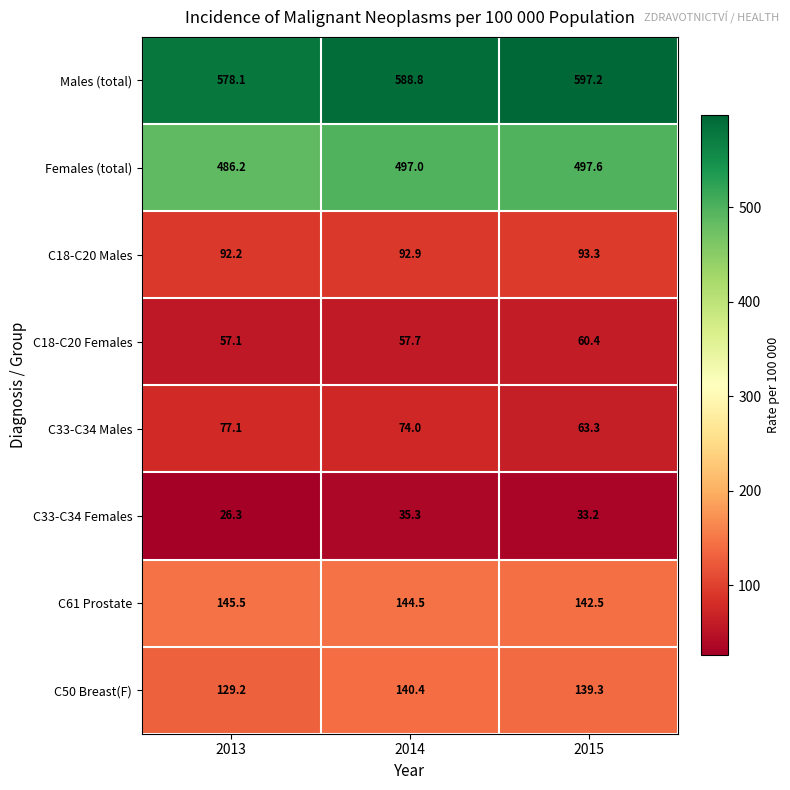

Reading left to right, extract all data points from this chart.

Males (total): 2013=578.1	2014=588.8	2015=597.2
Females (total): 2013=486.2	2014=497.0	2015=497.6
C18-C20 Males: 2013=92.2	2014=92.9	2015=93.3
C18-C20 Females: 2013=57.1	2014=57.7	2015=60.4
C33-C34 Males: 2013=77.1	2014=74.0	2015=63.3
C33-C34 Females: 2013=26.3	2014=35.3	2015=33.2
C61 Prostate: 2013=145.5	2014=144.5	2015=142.5
C50 Breast(F): 2013=129.2	2014=140.4	2015=139.3